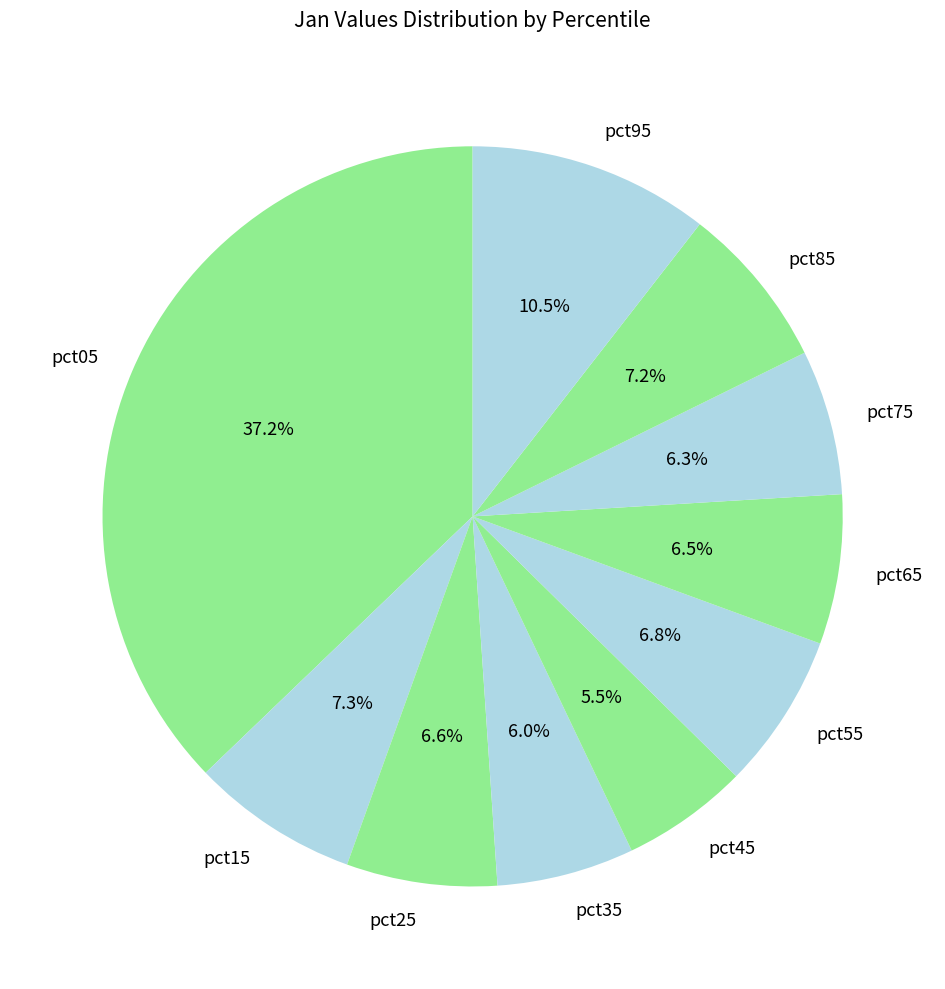

Count the number of slices in the pie.

10